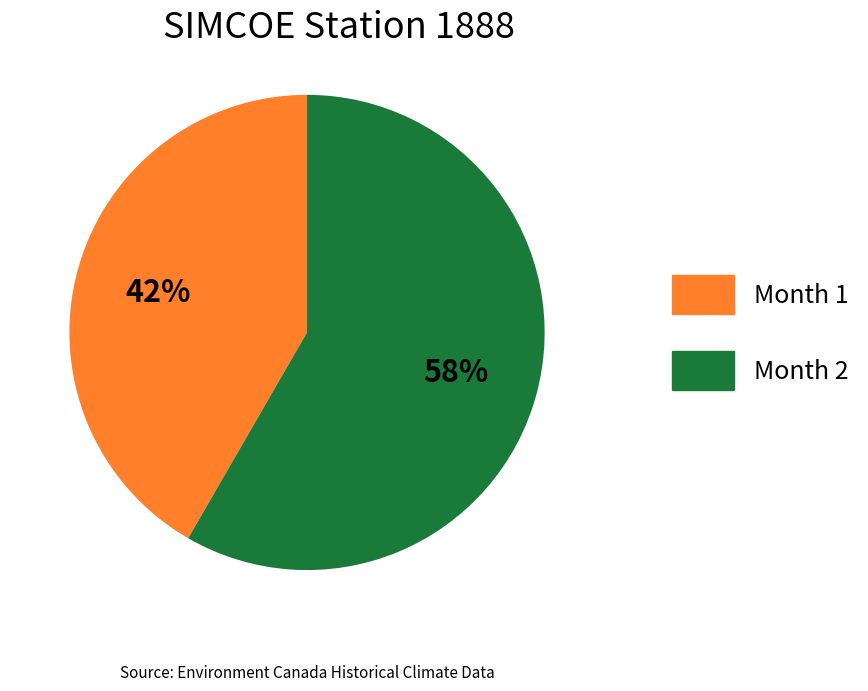

How many segments does this pie chart have?

2